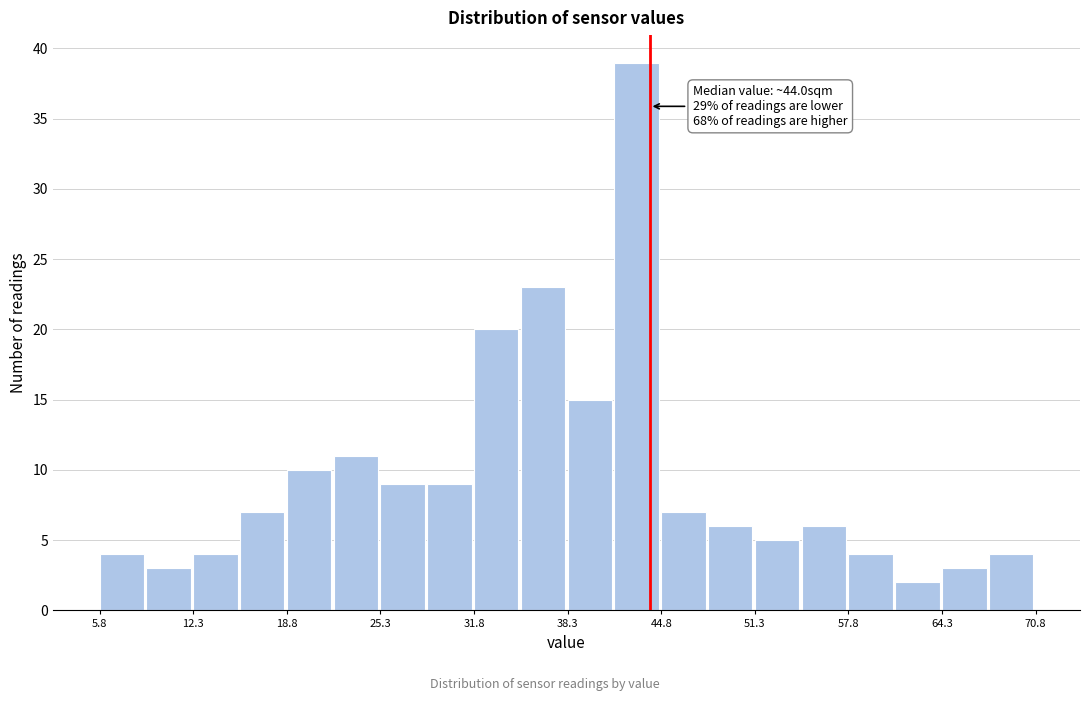

Around what value on the x-axis is the tallest bar? Give the approximate position of its centre, as read against the axis.

43